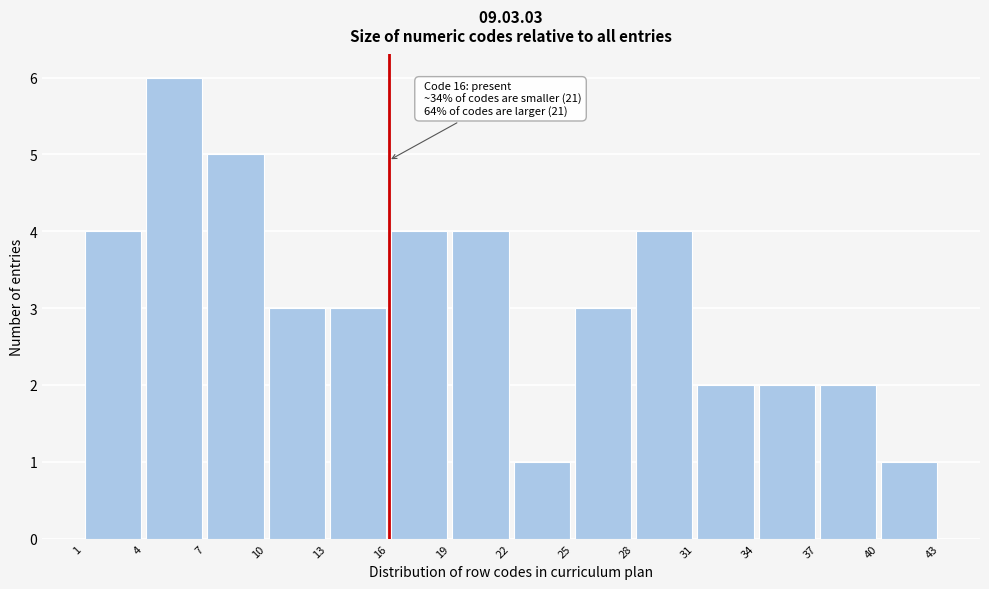

Which range on the x-axis has the tallest bar?

4 to 7